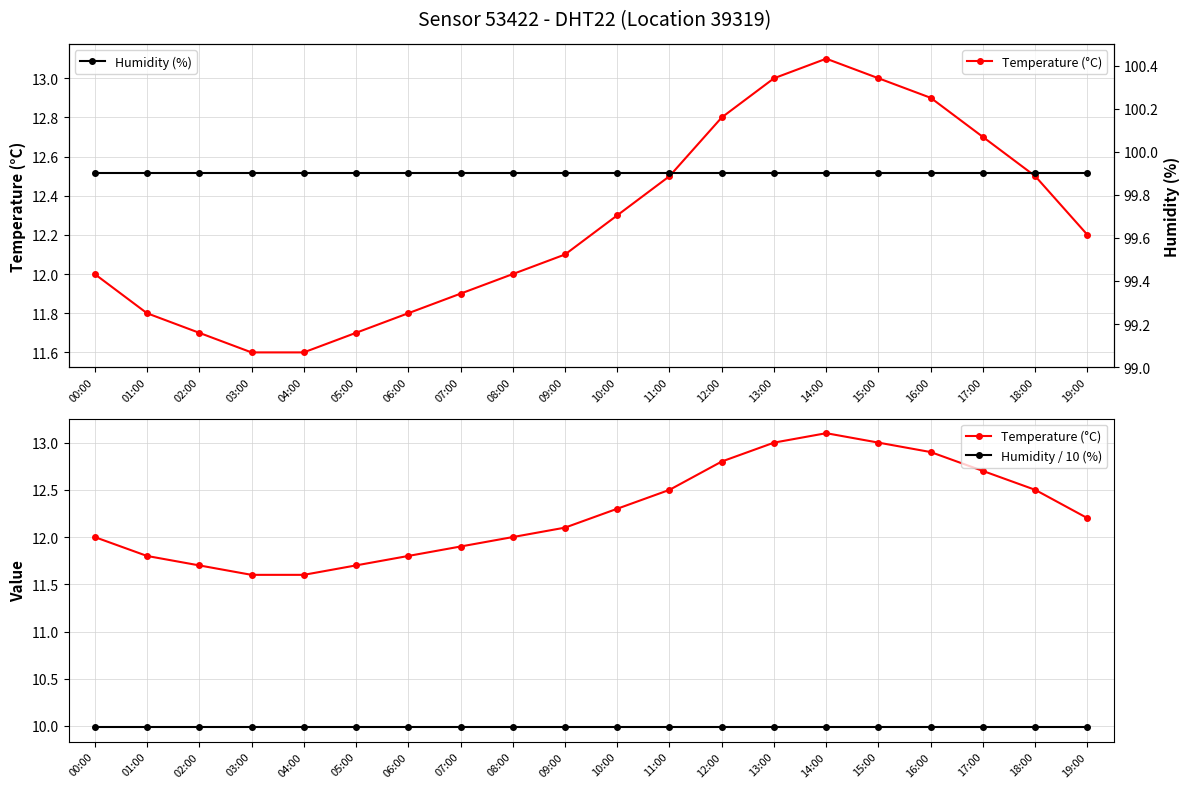

Reading left to right, list all the values displayed in this chart.

Temperature (°C): 00:00=12.0	01:00=11.8	02:00=11.7	03:00=11.6	04:00=11.6	05:00=11.7	06:00=11.8	07:00=11.9	08:00=12.0	09:00=12.1	10:00=12.3	11:00=12.5	12:00=12.8	13:00=13.0	14:00=13.1	15:00=13.0	16:00=12.9	17:00=12.7	18:00=12.5	19:00=12.2
Humidity / 10 (%): 00:00=10.0	01:00=10.0	02:00=10.0	03:00=10.0	04:00=10.0	05:00=10.0	06:00=10.0	07:00=10.0	08:00=10.0	09:00=10.0	10:00=10.0	11:00=10.0	12:00=10.0	13:00=10.0	14:00=10.0	15:00=10.0	16:00=10.0	17:00=10.0	18:00=10.0	19:00=10.0
Humidity (%): 00:00=99.9	01:00=99.9	02:00=99.9	03:00=99.9	04:00=99.9	05:00=99.9	06:00=99.9	07:00=99.9	08:00=99.9	09:00=99.9	10:00=99.9	11:00=99.9	12:00=99.9	13:00=99.9	14:00=99.9	15:00=99.9	16:00=99.9	17:00=99.9	18:00=99.9	19:00=99.9